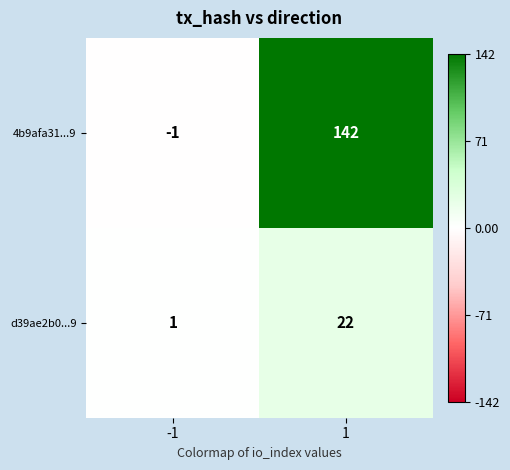

List the series in order of their overall mean, lowest first.

d39ae2b0...9, 4b9afa31...9